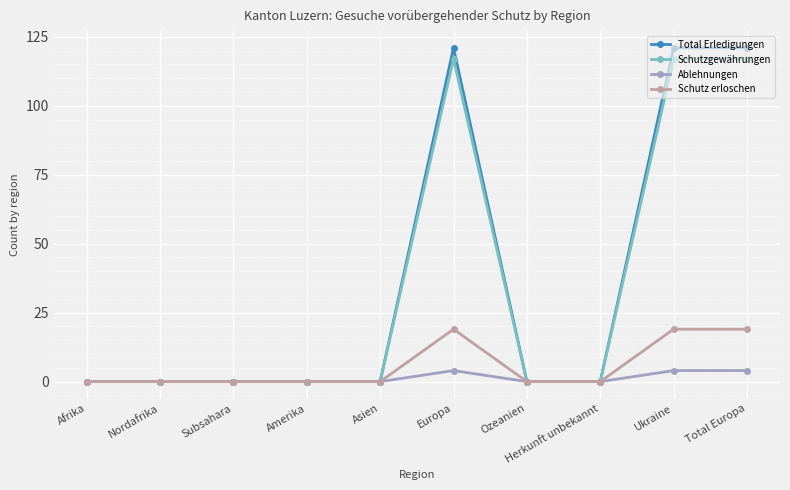

What is the label of the 10th point from the right?

Afrika